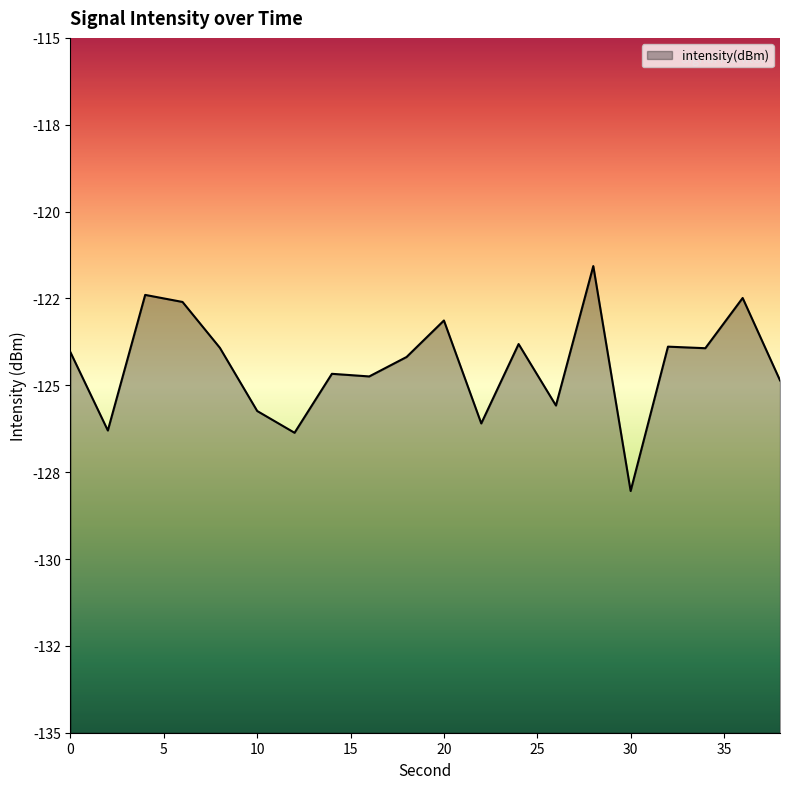

At which category does the chart reach its peak across all series?

28